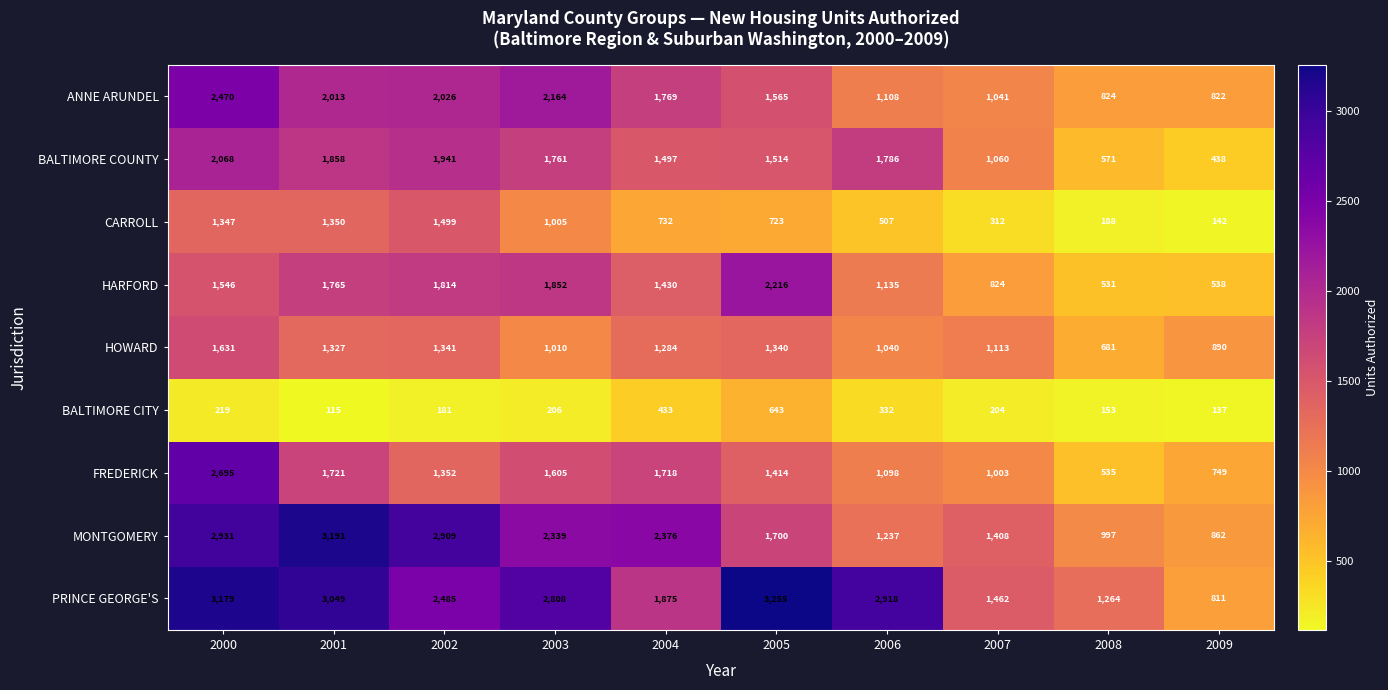

What is the difference between the PRINCE GEORGE'S values at 2002 and 2000?

694